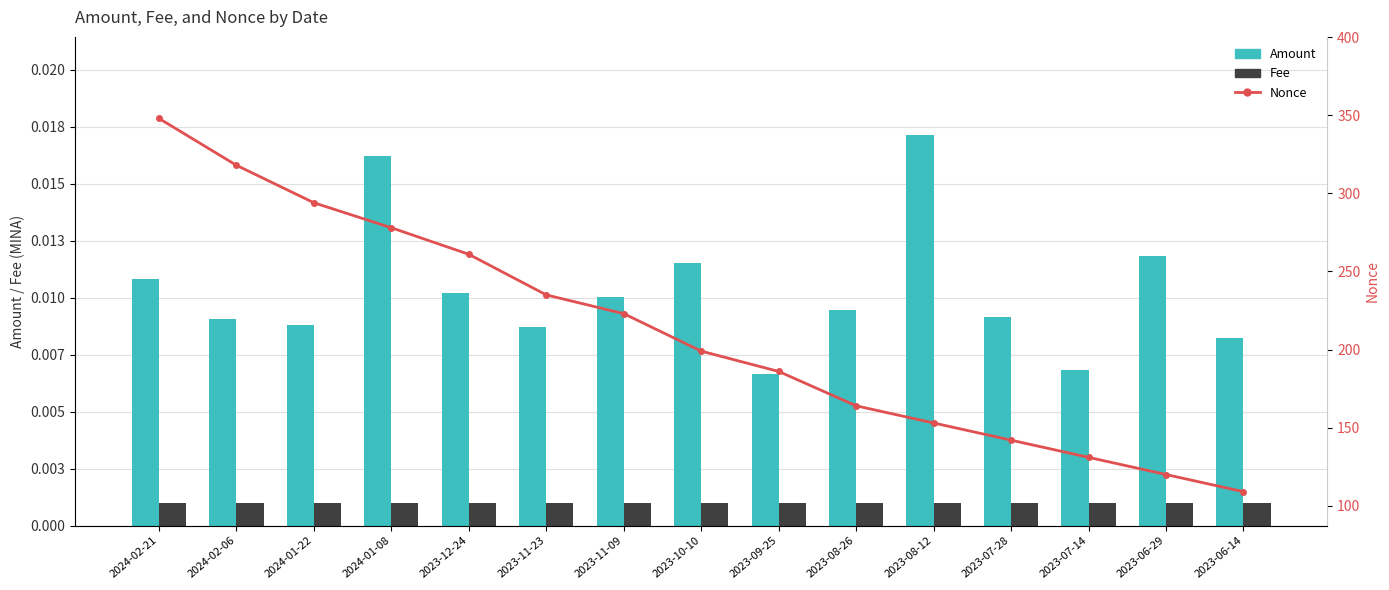

Count the number of categories in the chart.

15